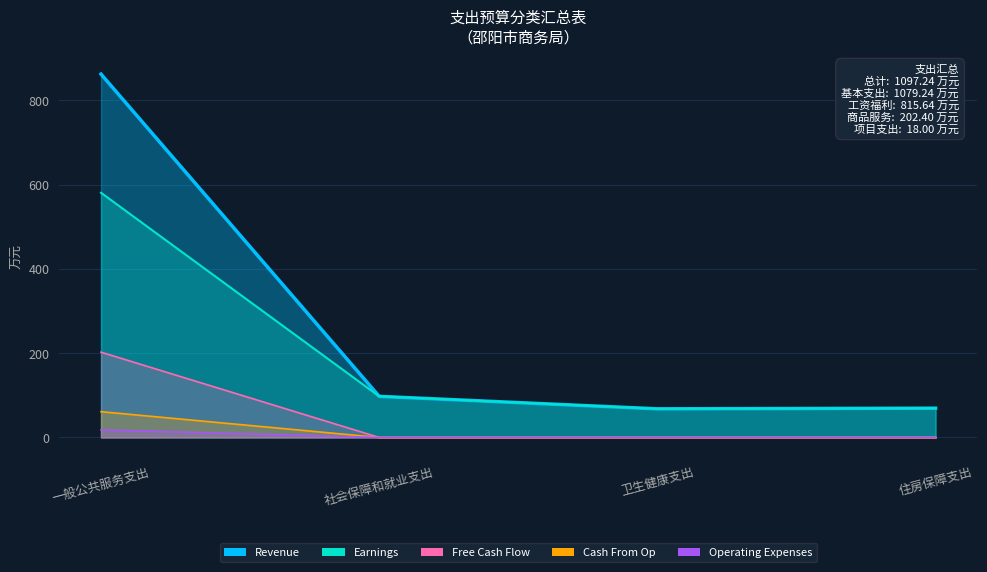

What is the label of the 3rd point from the right?

社会保障和就业支出